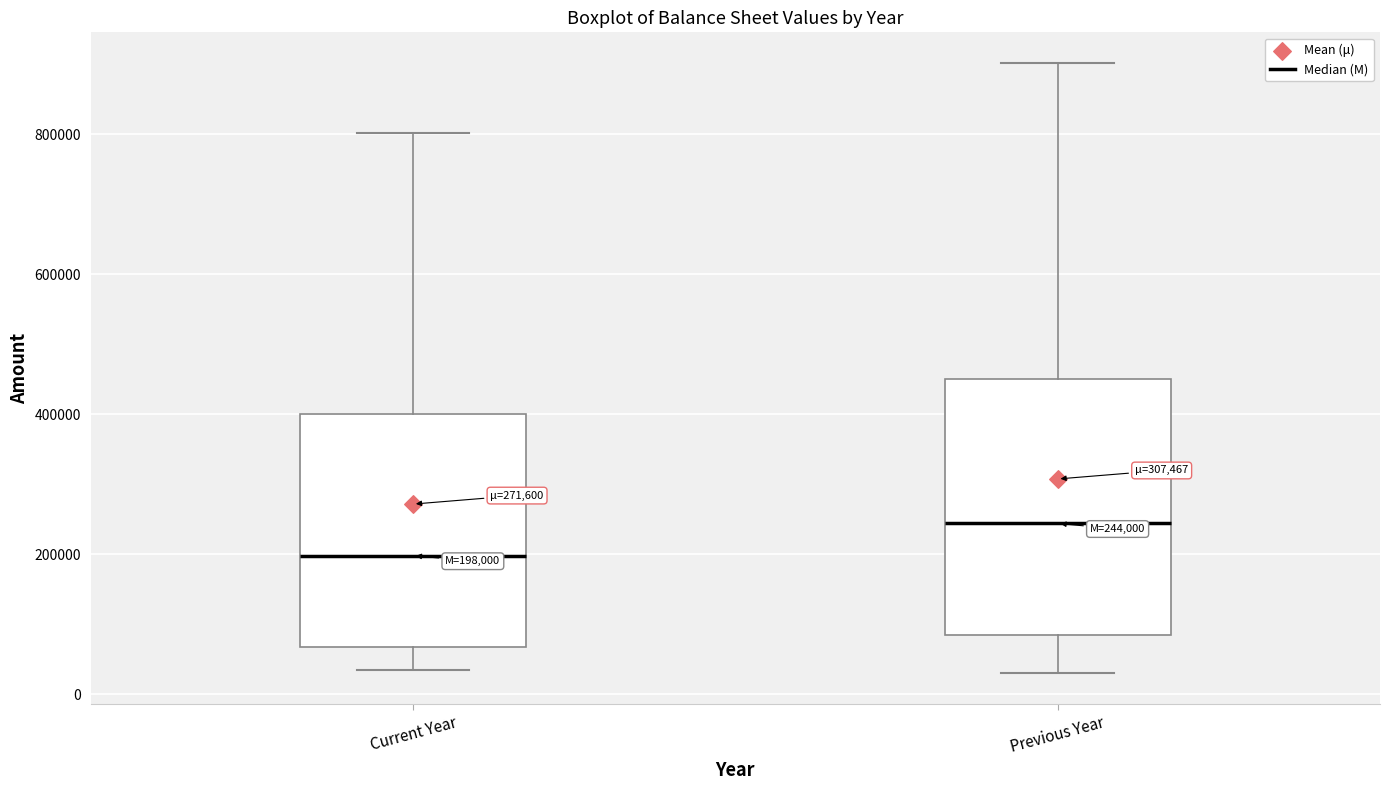

Which box's median line is the lowest?

Current Year